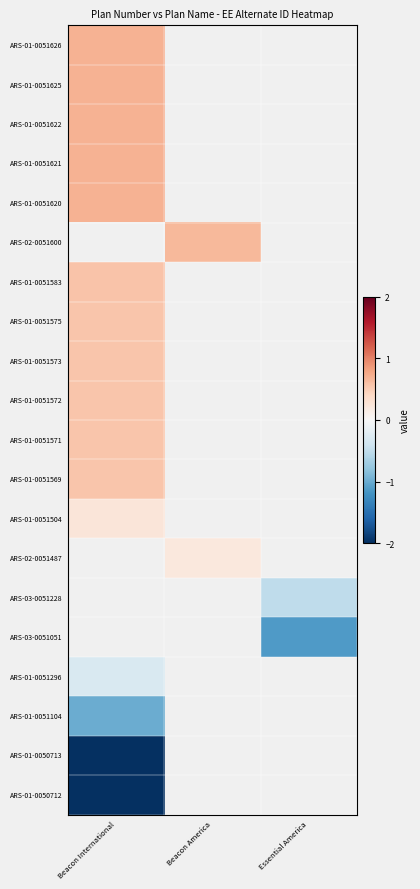

Where is ARS-01-0051583 nearest to the value 0?

Beacon International